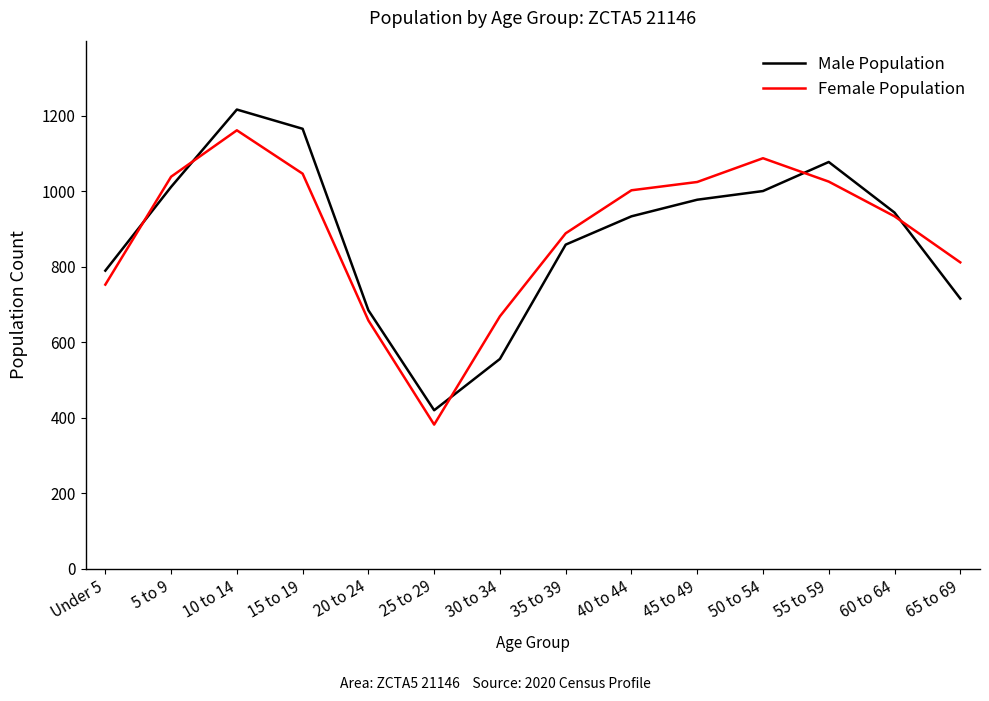

Is it true that Female Population equals 658 at 20 to 24?

True